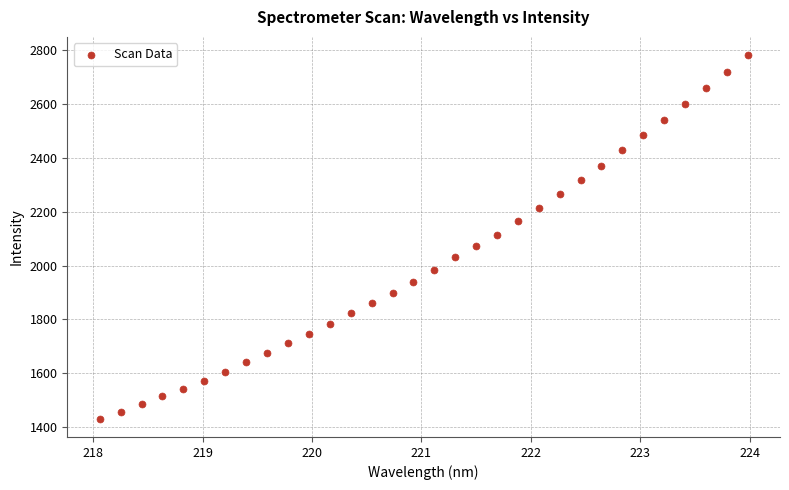

What is the range of Y values (max minus min)?

1350.0